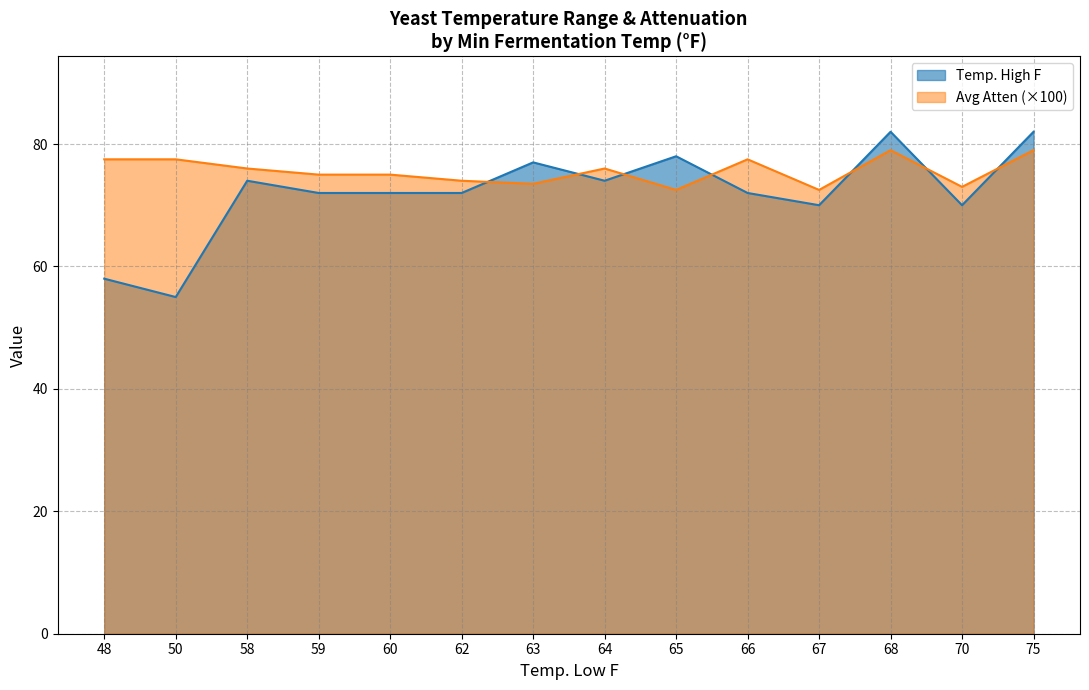

The value of Temp. High F at 68 is 126.5. True or false?

False